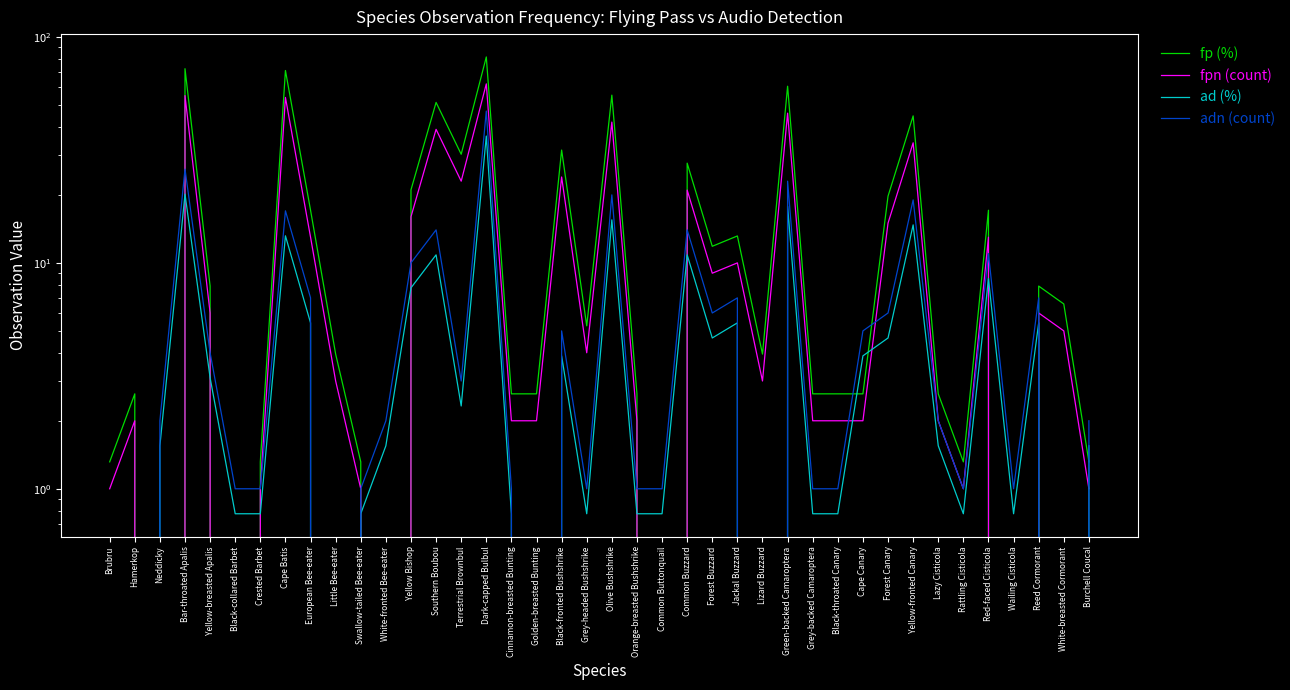

What is the sum of the fp (%) values at Brubru and Black-collared Barbet?

1.3